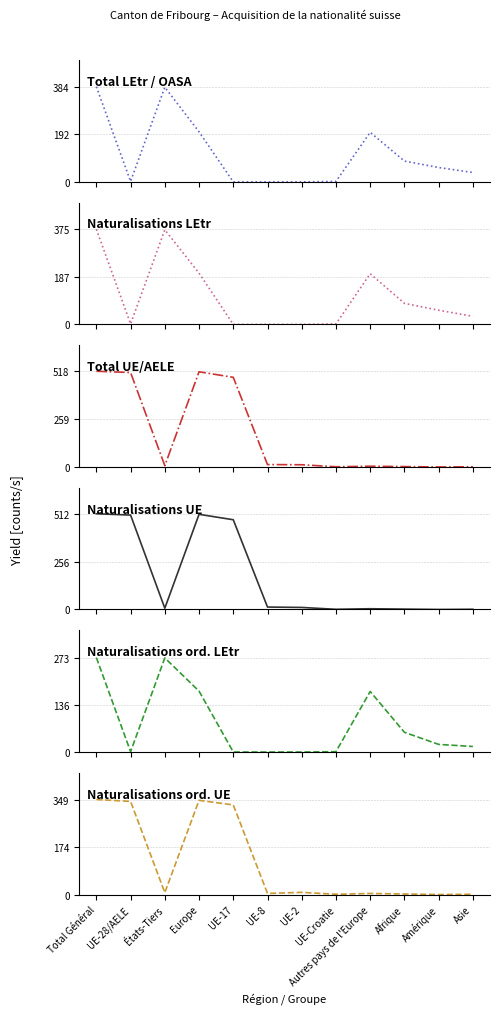

Rank the categories by Naturalisations ord. UE value from highest to lowest.

Total Général, Europe, UE-28/AELE, UE-17, UE-2, États-Tiers, UE-8, Autres pays de l'Europe, Afrique, UE-Croatie, Asie, Amérique